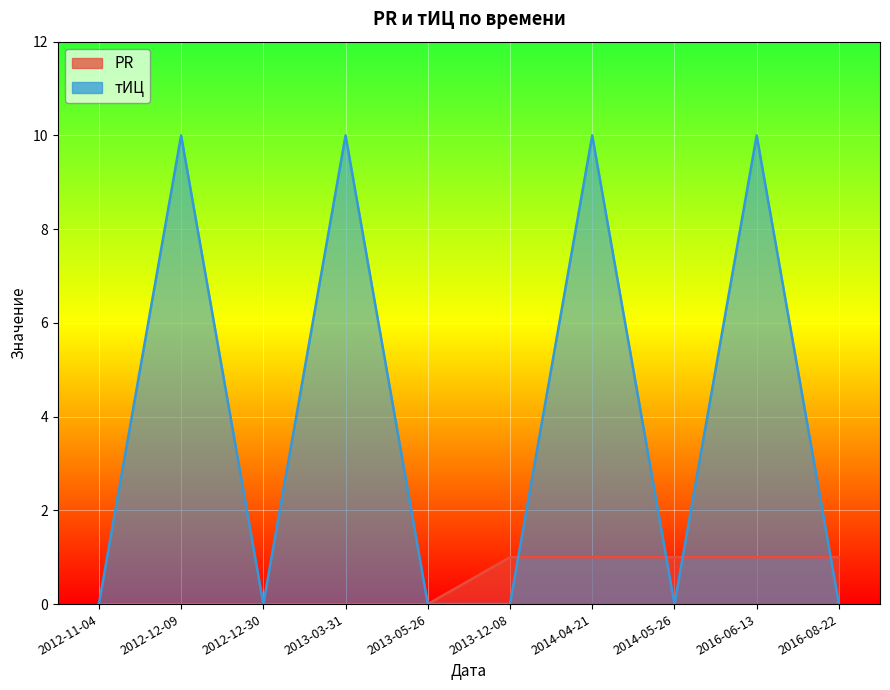

Reading left to right, list all the values displayed in this chart.

PR: 2012-11-04=0	2012-12-09=0	2012-12-30=0	2013-03-31=0	2013-05-26=0	2013-12-08=1	2014-04-21=1	2014-05-26=1	2016-06-13=1	2016-08-22=1
тИЦ: 2012-11-04=0	2012-12-09=10	2012-12-30=0	2013-03-31=10	2013-05-26=0	2013-12-08=0	2014-04-21=10	2014-05-26=0	2016-06-13=10	2016-08-22=0